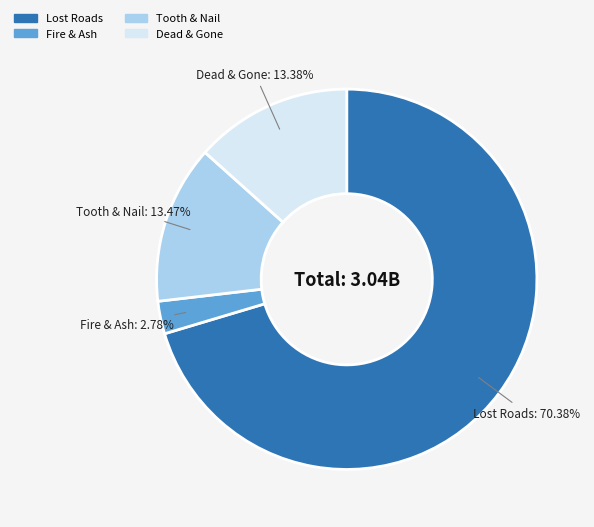

Which category has the smallest portion of the pie?

Fire & Ash